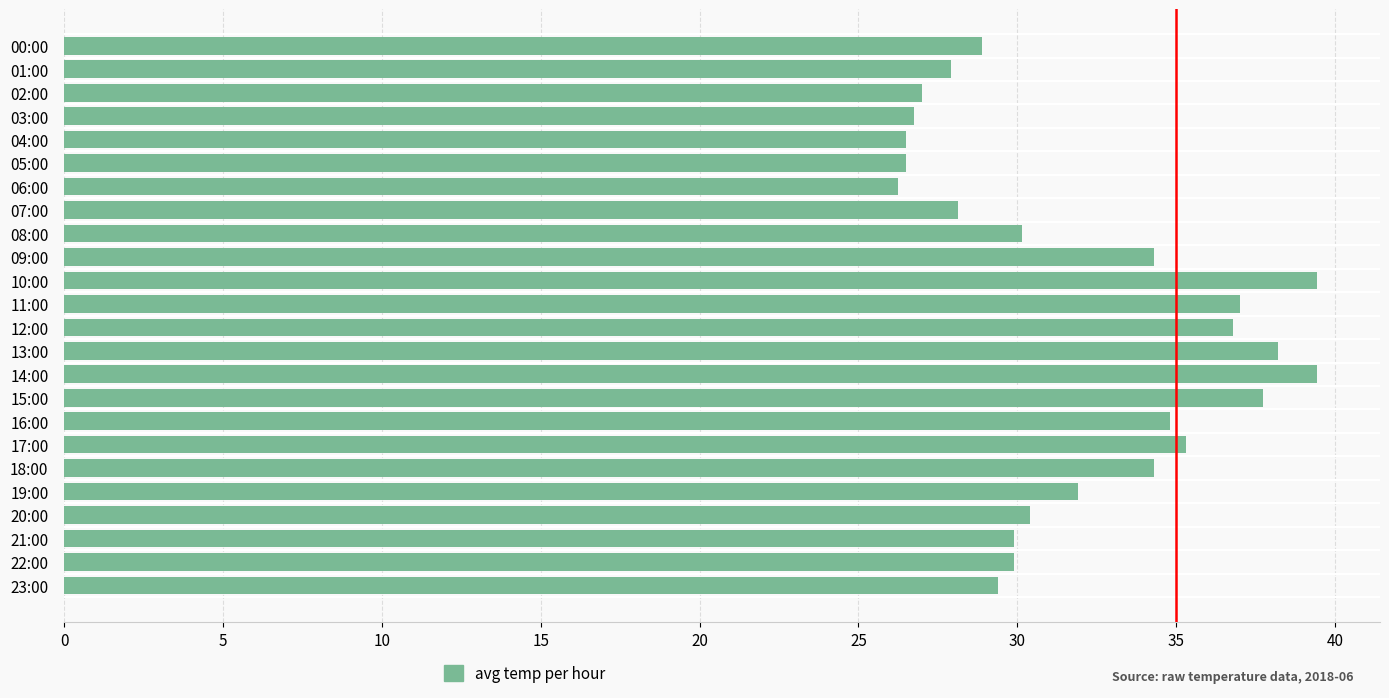

What position from the top is 19:00?

20